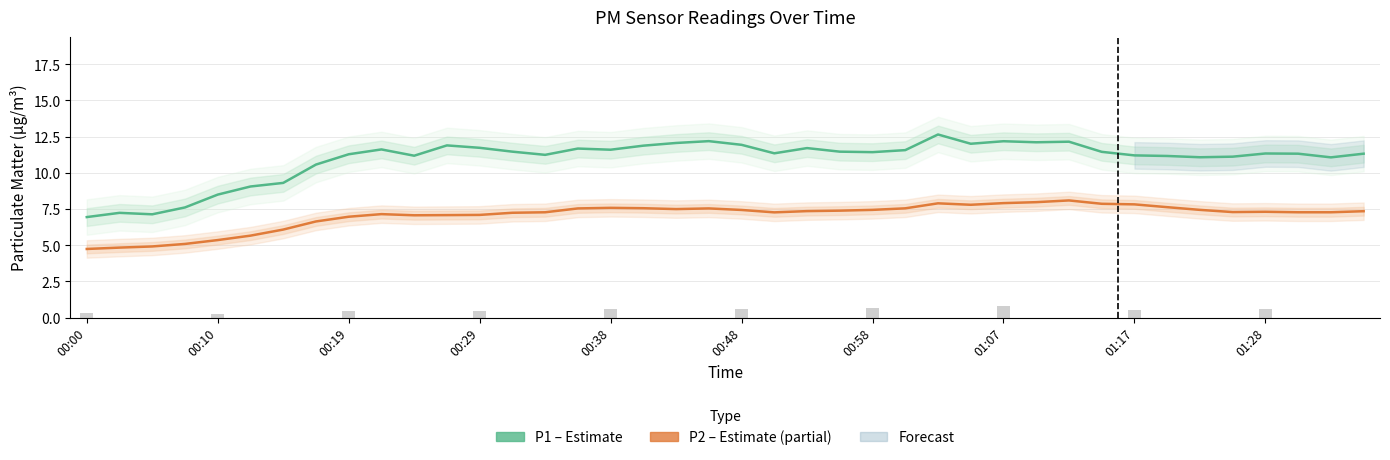

Which category has the highest value across all series?

26